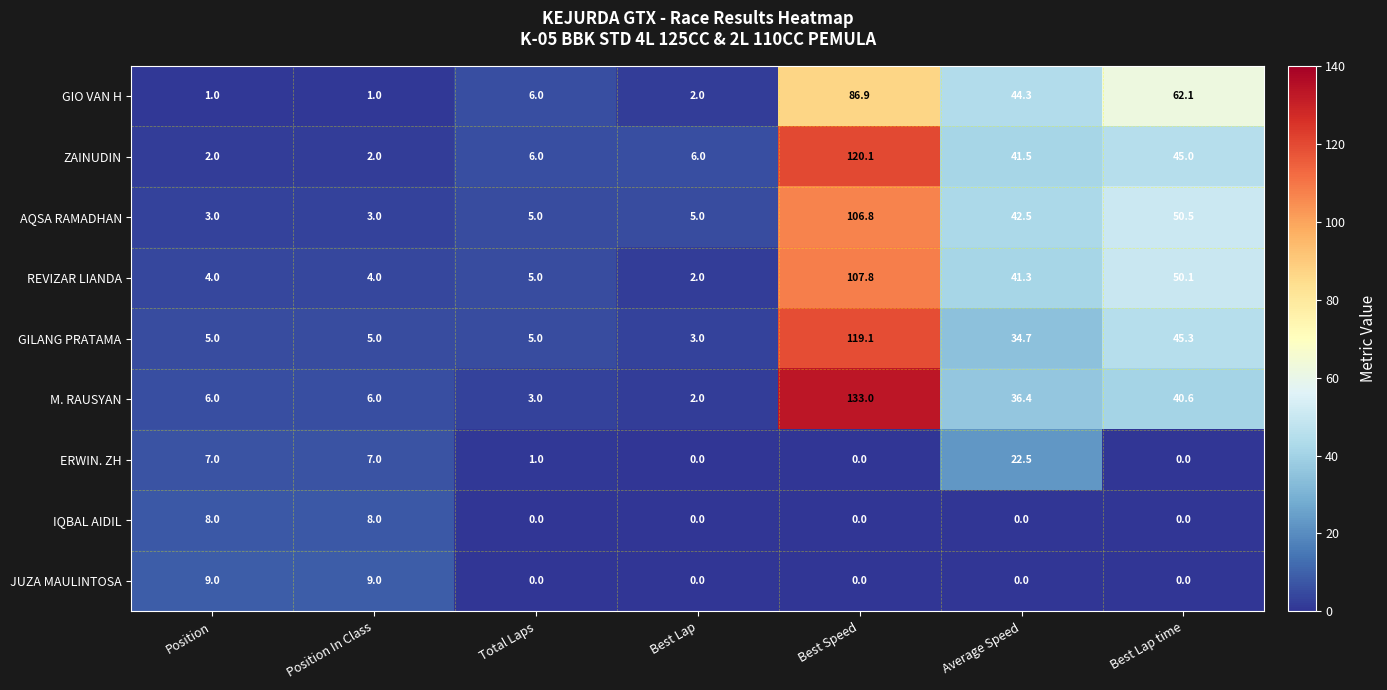

What is the spread (max minus min) of values at Best Lap?

6.0